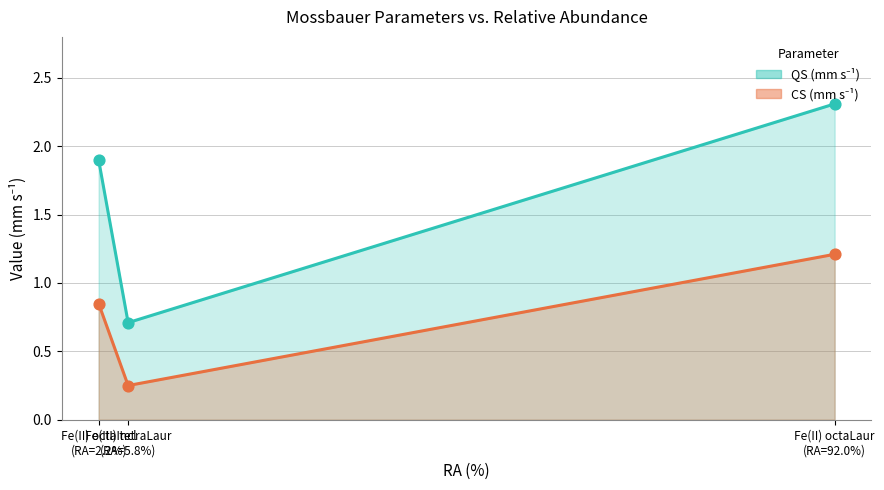

At how many categories does at least one series exceed 1?

2